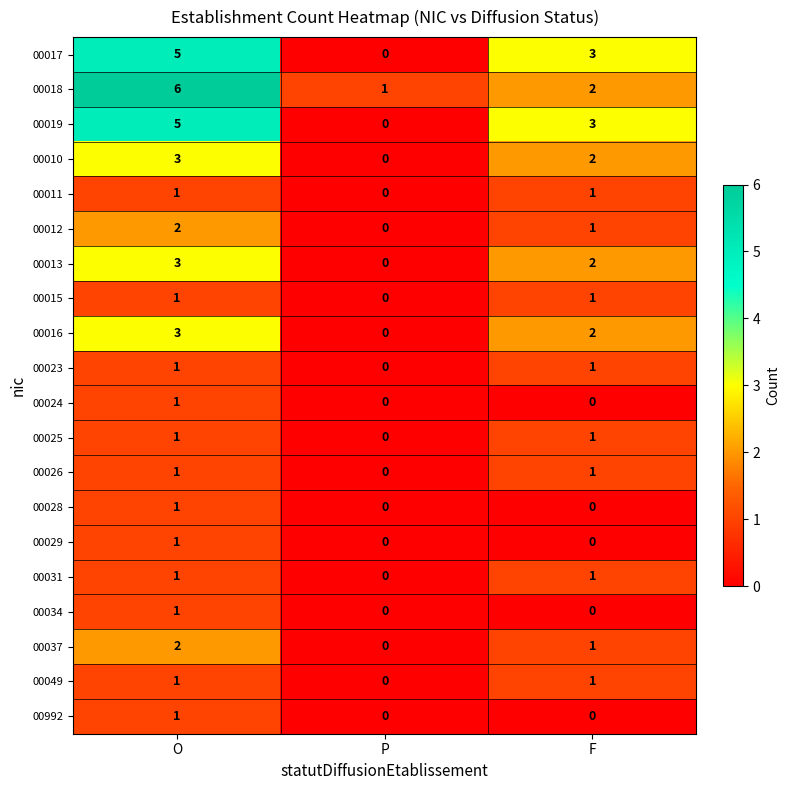

The 00031 series shows 0 at P. True or false?

True